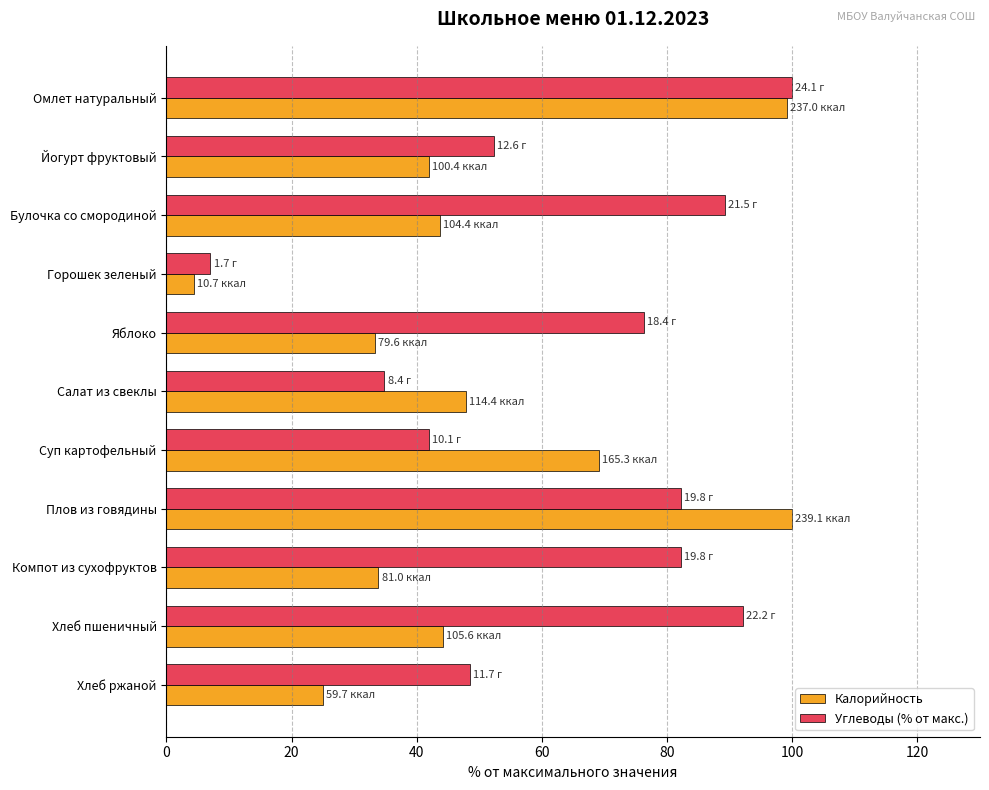

Which category has the lowest value across all series?

Горошек зеленый